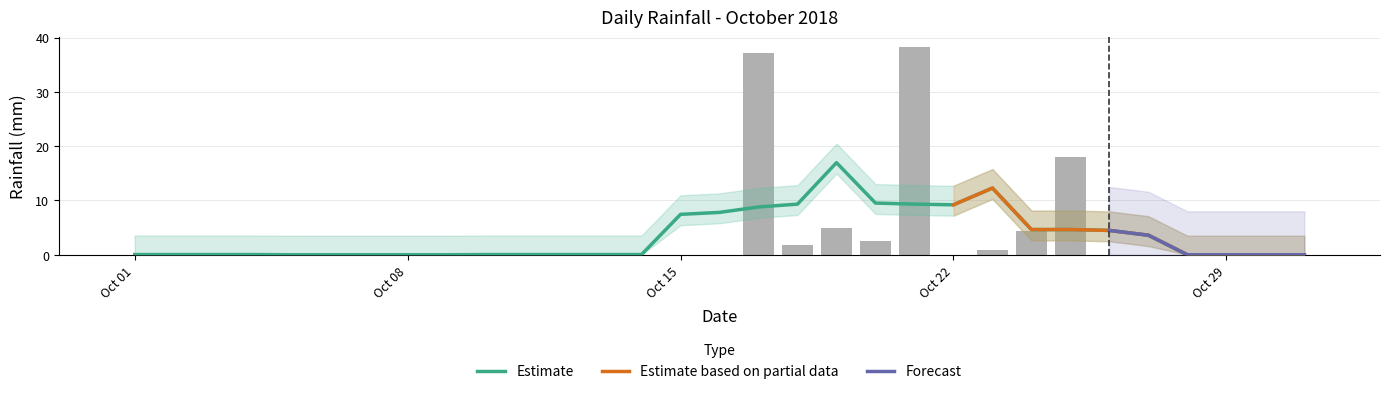

Which category has the lowest value across all series?

Oct 01